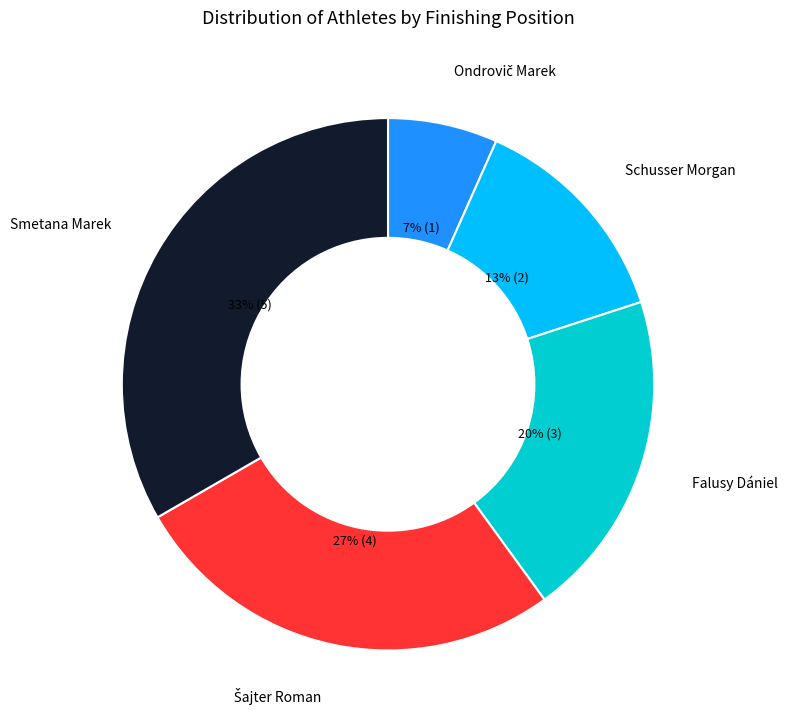

Do Falusy Dániel and Schusser Morgan together represent more than half of the pie?

No